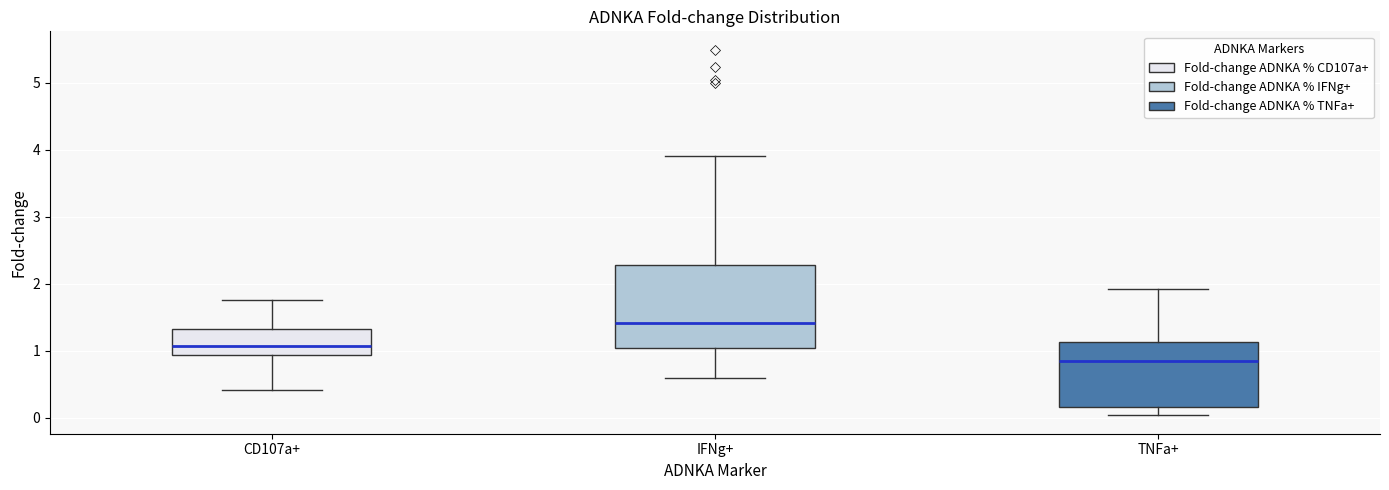

Where does the lower whisker of the box for CD107a+ end on the y-axis? The values are not printed on the chart, so give them approximately, as read against the axis.

0.4